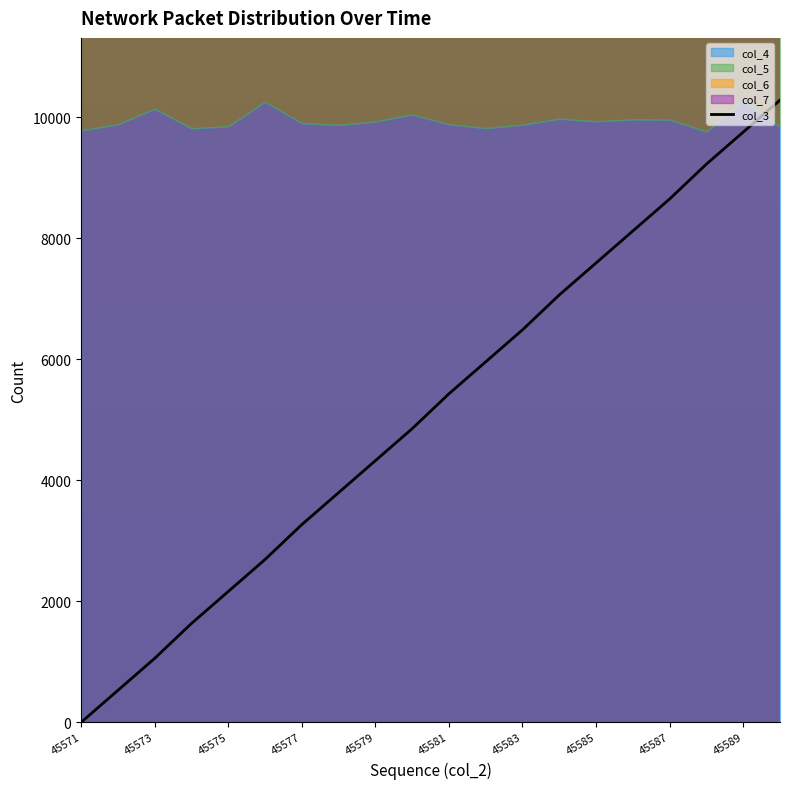

Is it true that col_3 equals 7485.8 at 45579?

False